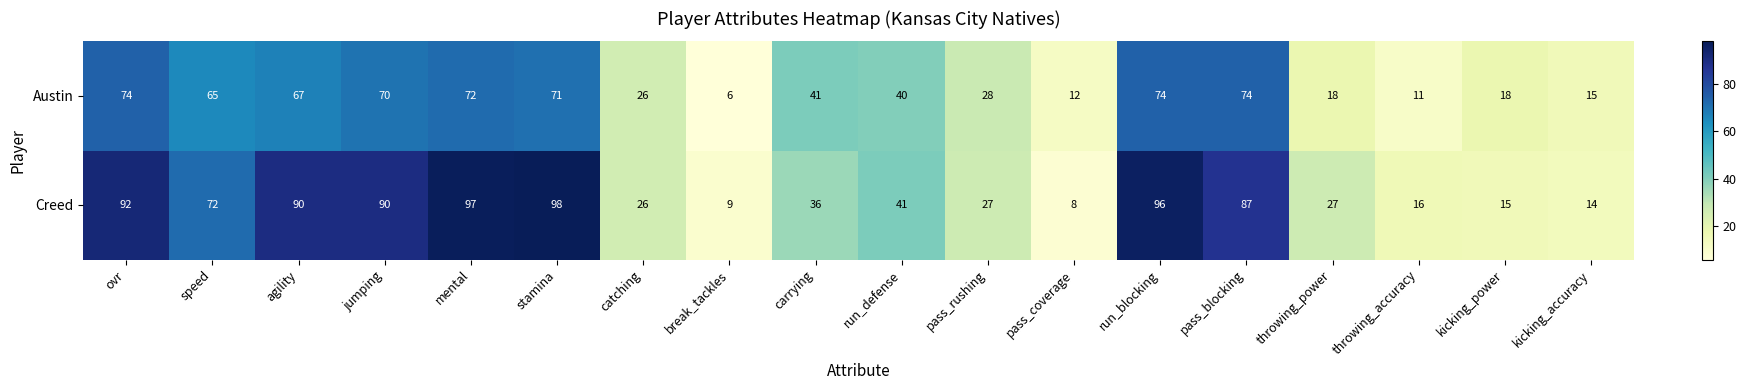

What is the difference between the highest and lowest values at jumping?

20